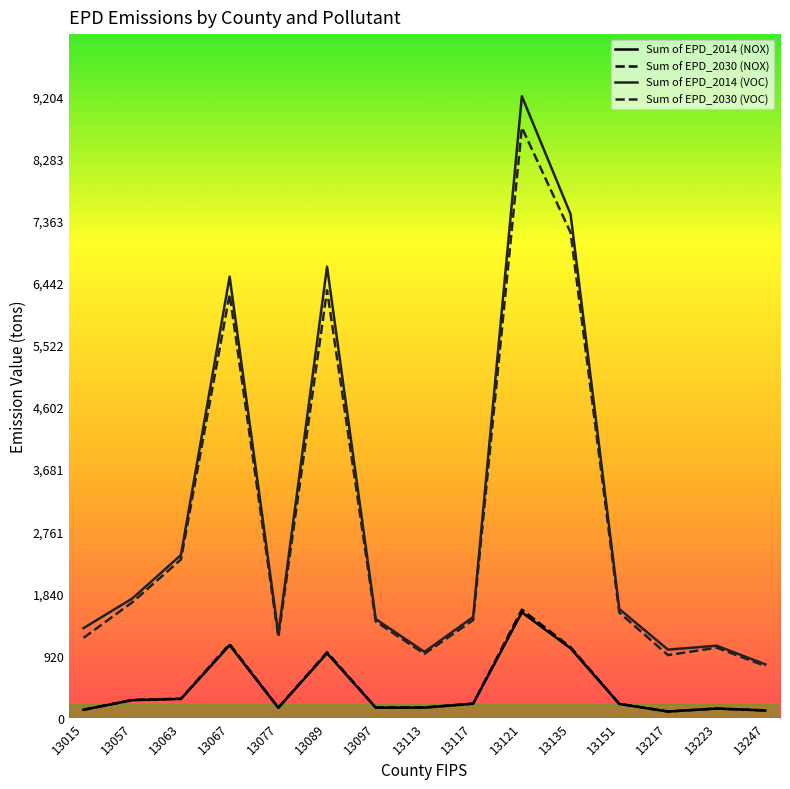

Where is Sum of EPD_2014 (NOX) nearest to the value 824?

13089